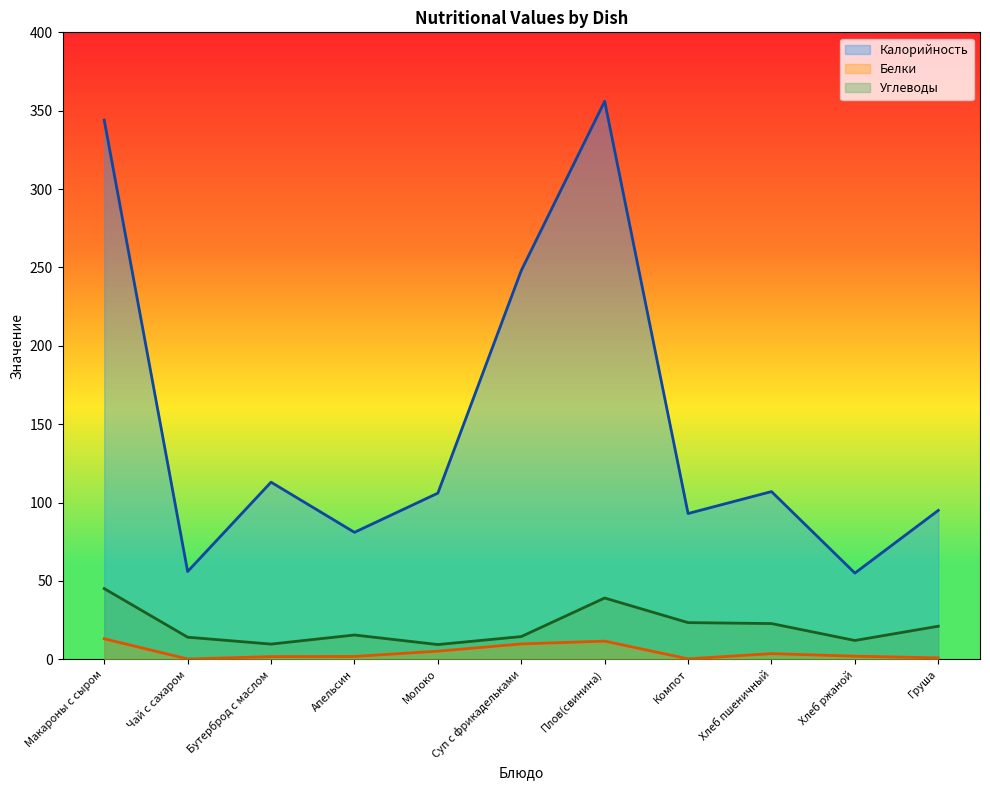

What is the minimum value for Калорийность?

55.0